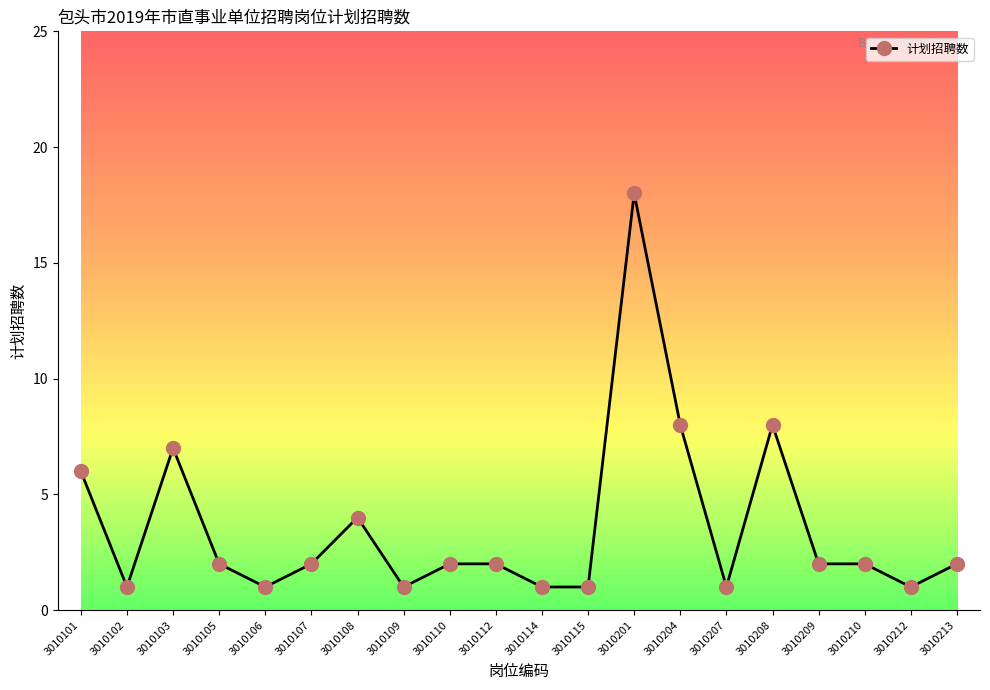

What is the difference between the second highest and second lowest values?

7